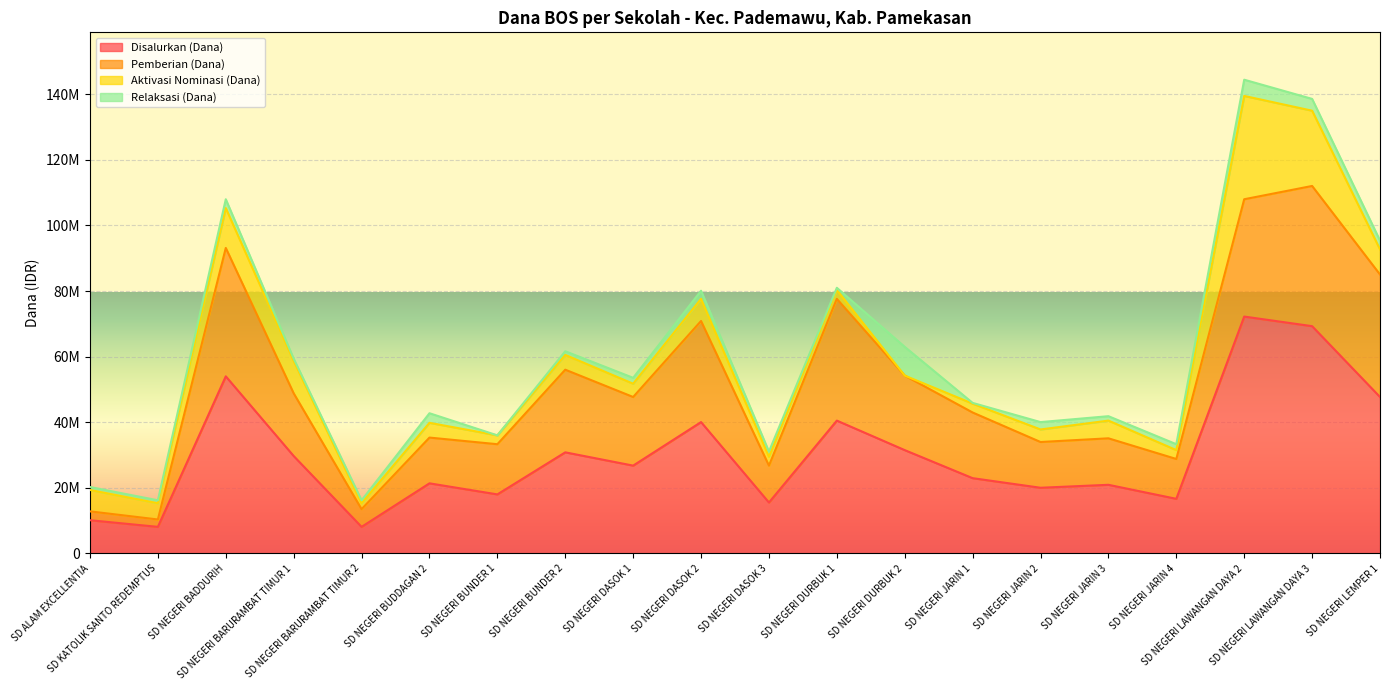

Is it true that Relaksasi (Dana) equals 78431 at SD NEGERI JARIN 1?

False